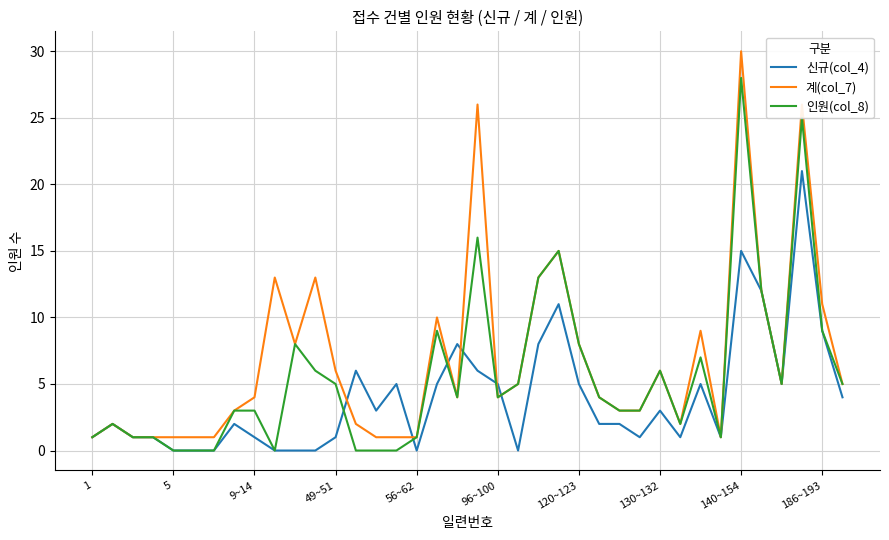

List the series in order of their peak value, highest first.

계(col_7), 인원(col_8), 신규(col_4)